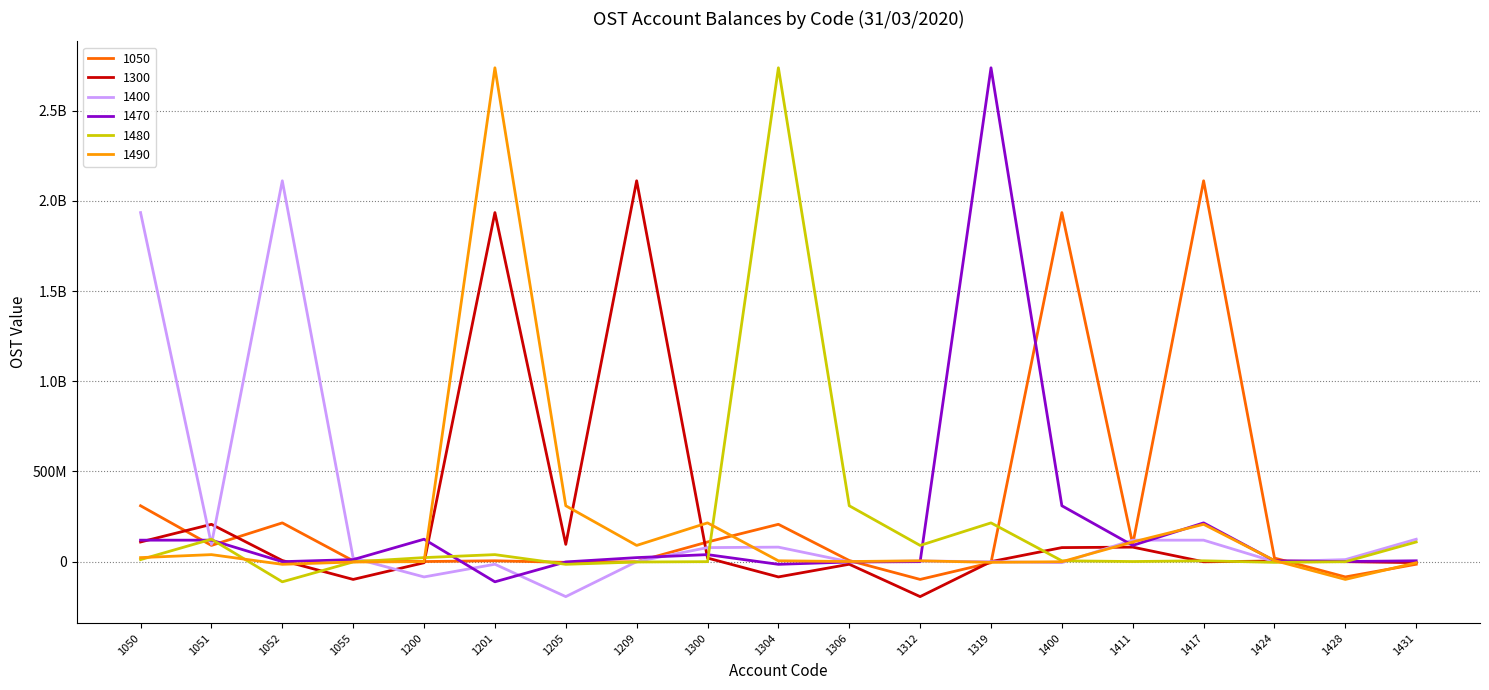

The value of 1300 at 1200 is -10575654. True or false?

False